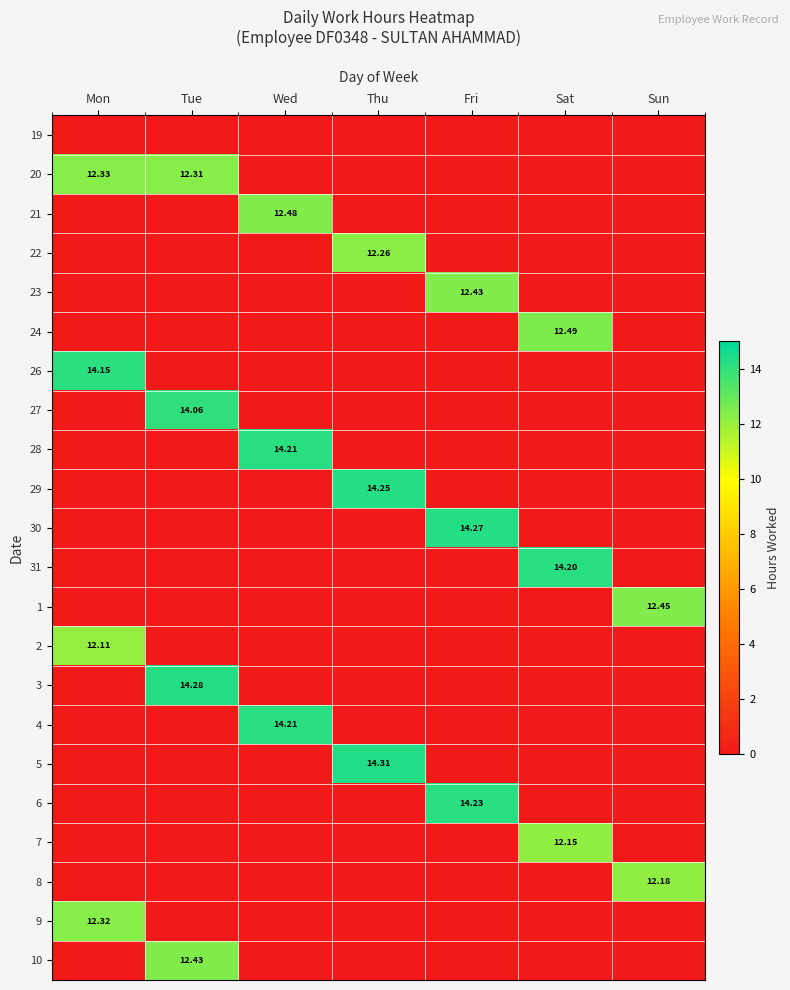

List the series in order of their peak value, lowest first.

19, 2, 7, 8, 22, 9, 20, 23, 10, 1, 21, 24, 27, 26, 31, 28, 4, 6, 29, 30, 3, 5